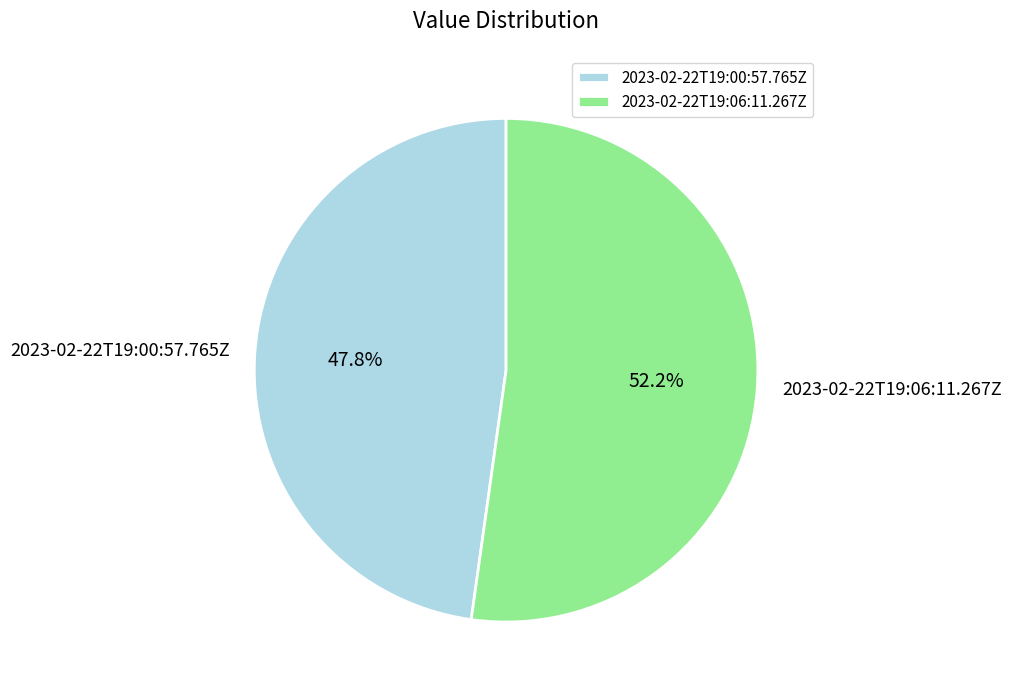

How many segments does this pie chart have?

2